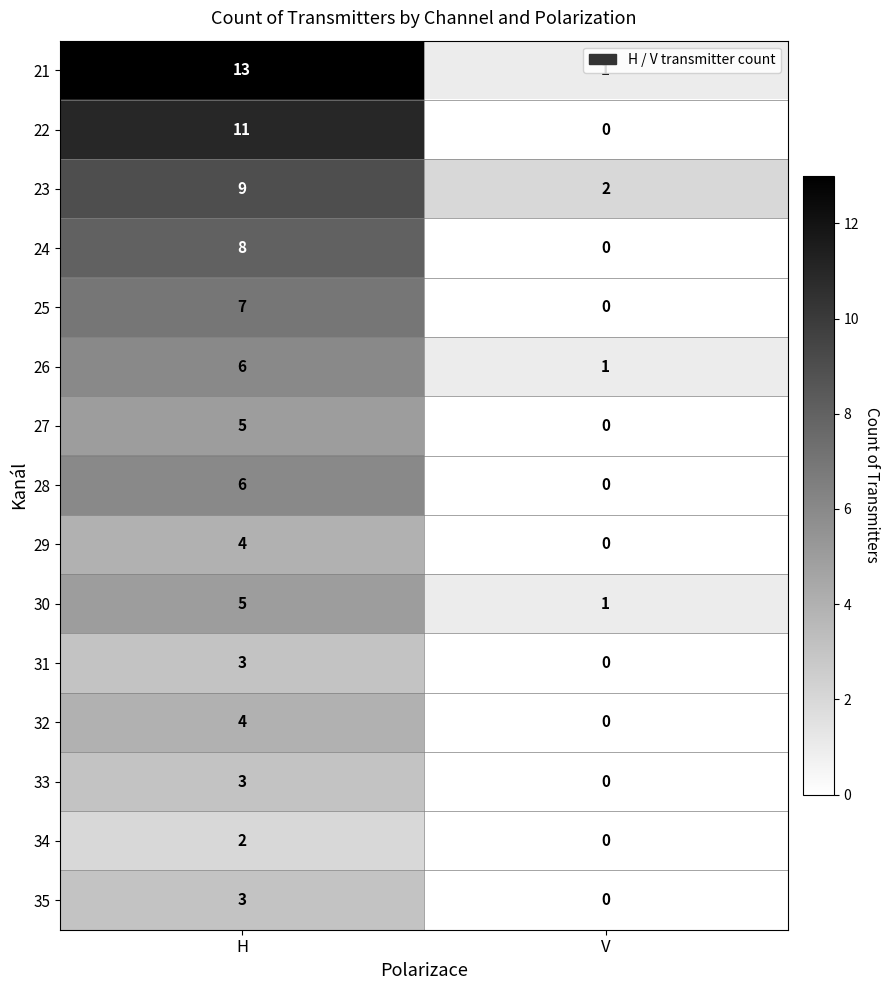

Which series has the widest spread of values?

21